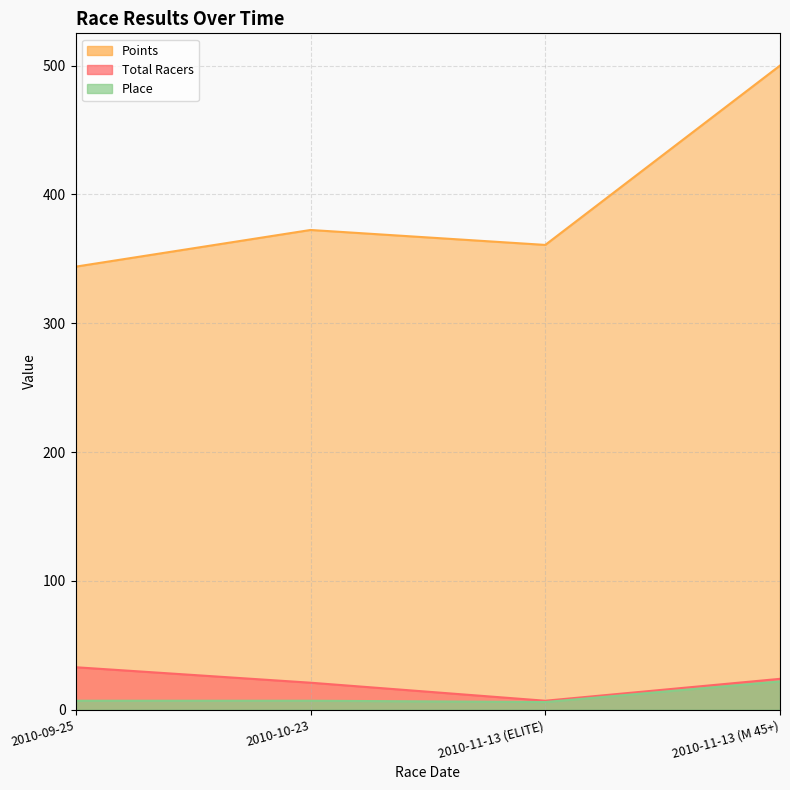

What value does the Points series have at 2010-11-13 (ELITE)?

360.8